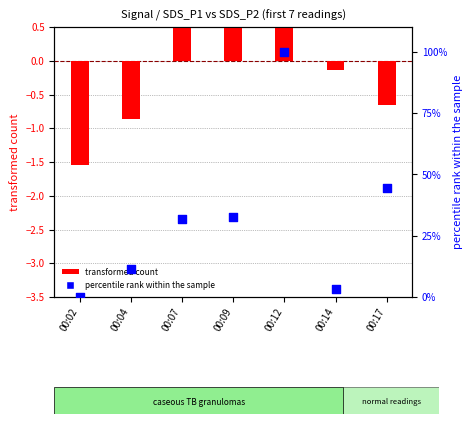

What are all the series names shown in the legend?

transformed count, percentile rank within the sample